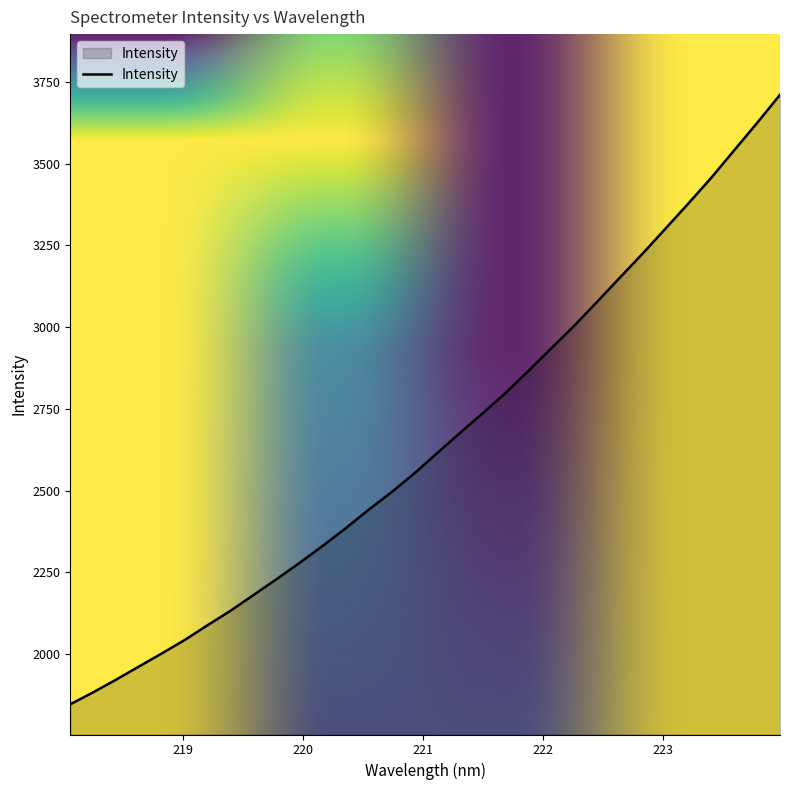

What is the maximum value shown in the chart?

3710.4